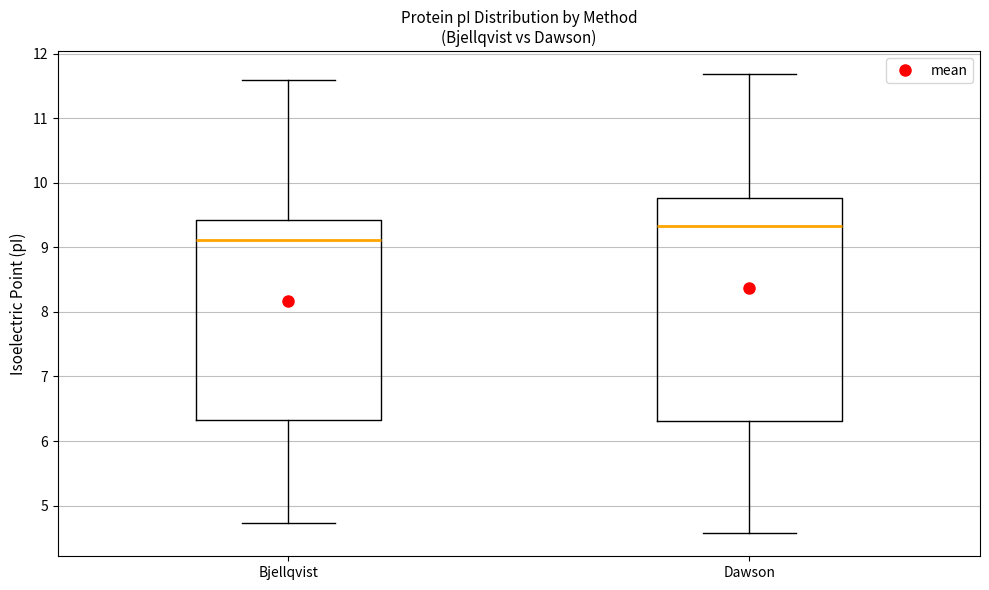

Comparing the boxes themselves (not the whiskers), which one is the tallest?

Dawson